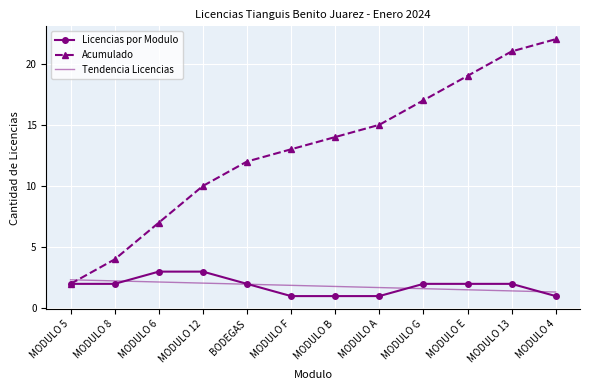

What position from the right is MODULO B?

6